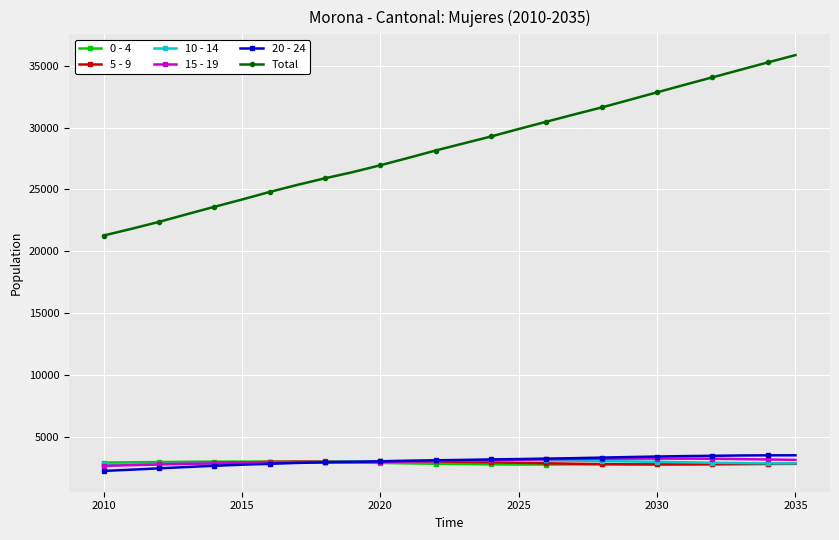

What is the value of the 15 - 19 point at the 13th from the left?

3054